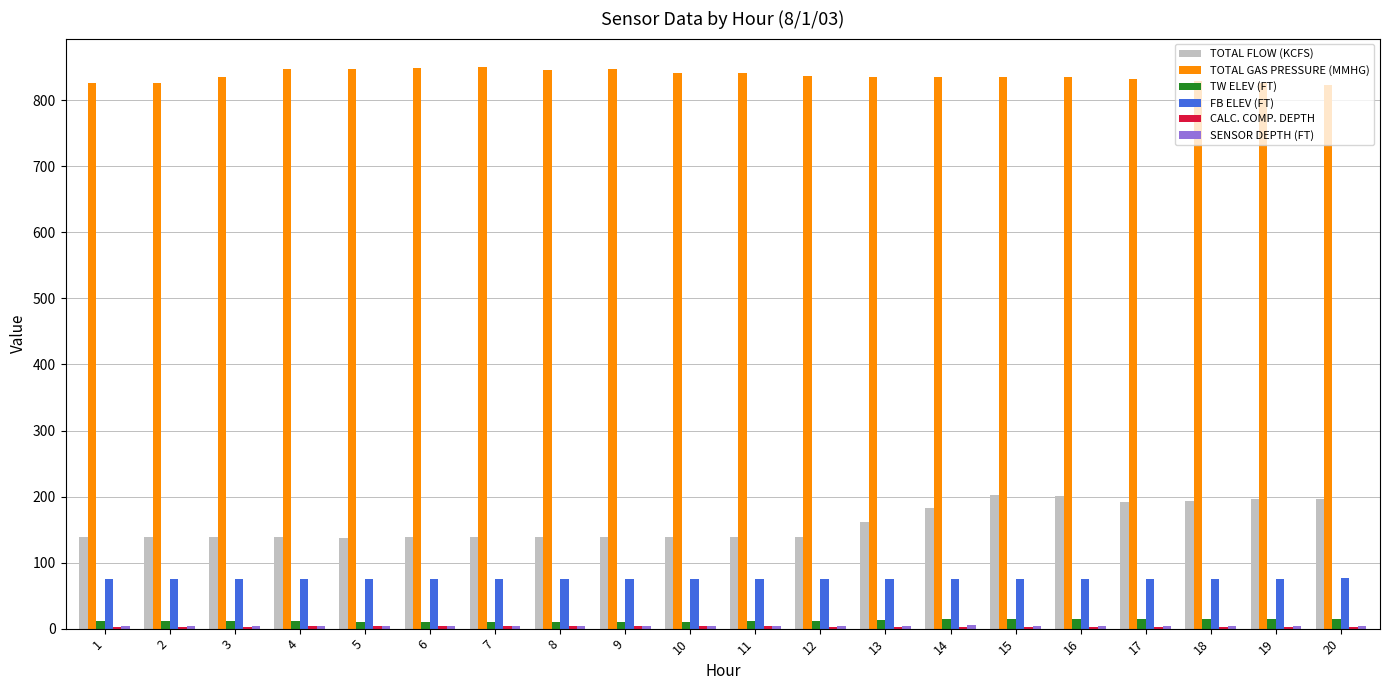

What is the maximum value for TOTAL GAS PRESSURE (MMHG)?

851.0